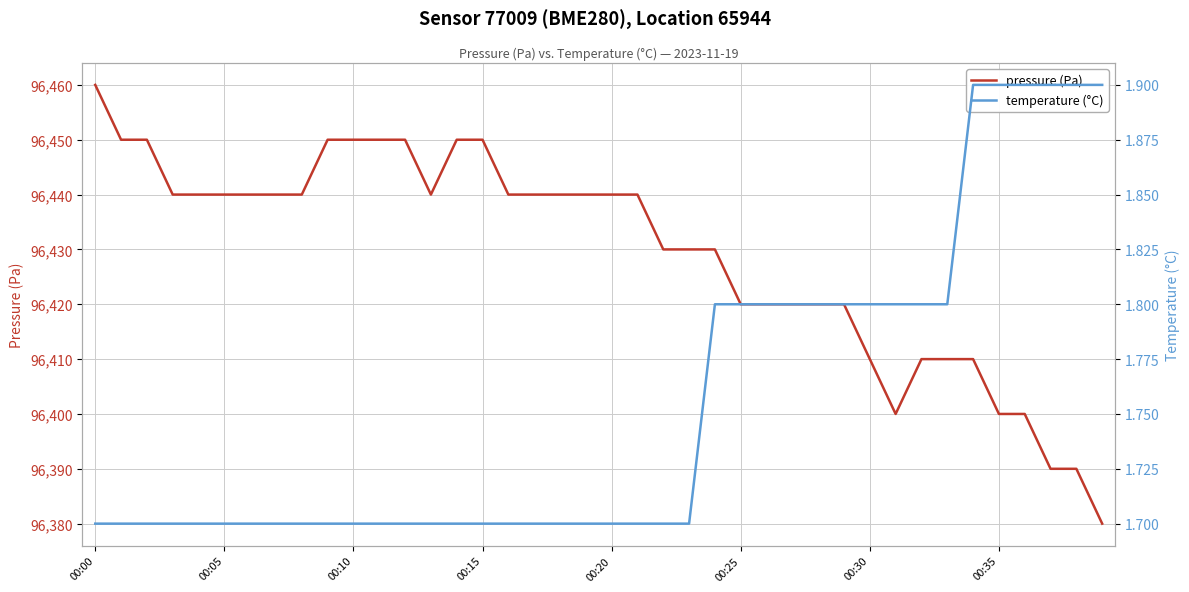

True or false: temperature (°C) and pressure (Pa) cross at least once.

False